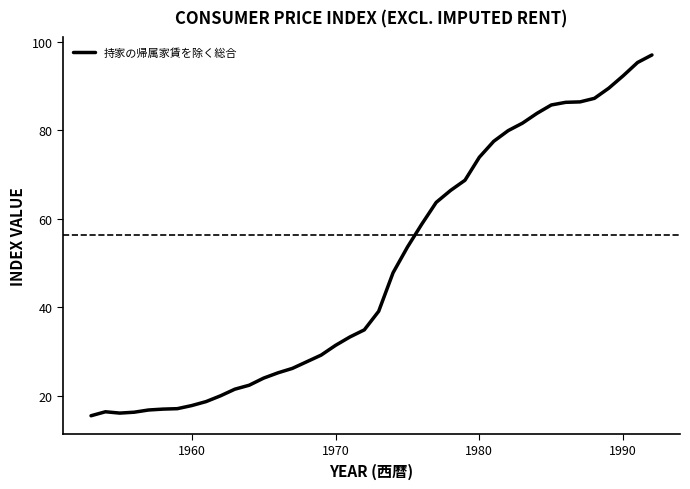

What is the maximum value shown in the chart?

97.0